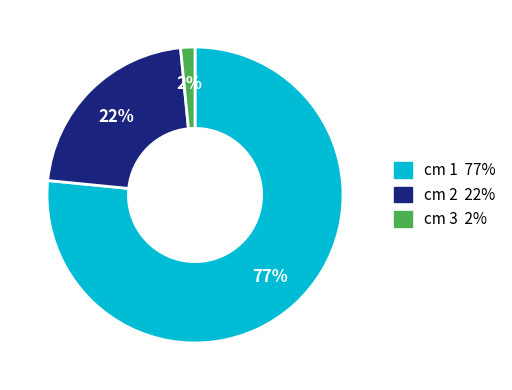

Which category has the smallest portion of the pie?

cm 3